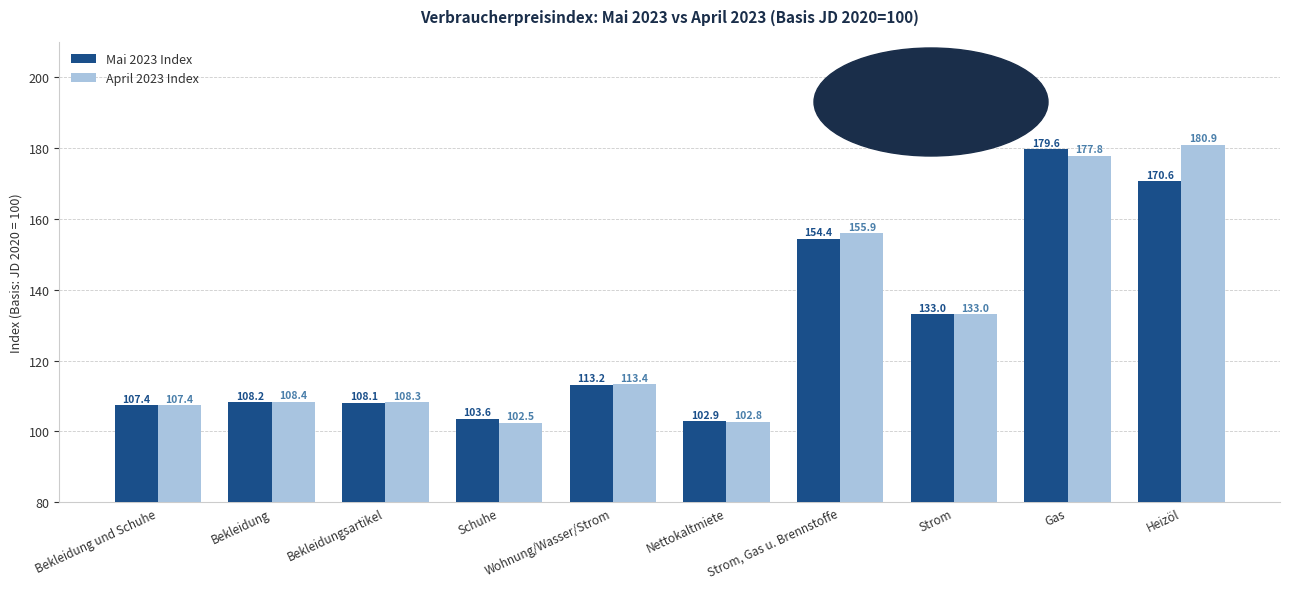

At which label does April 2023 Index reach its peak?

Heizöl